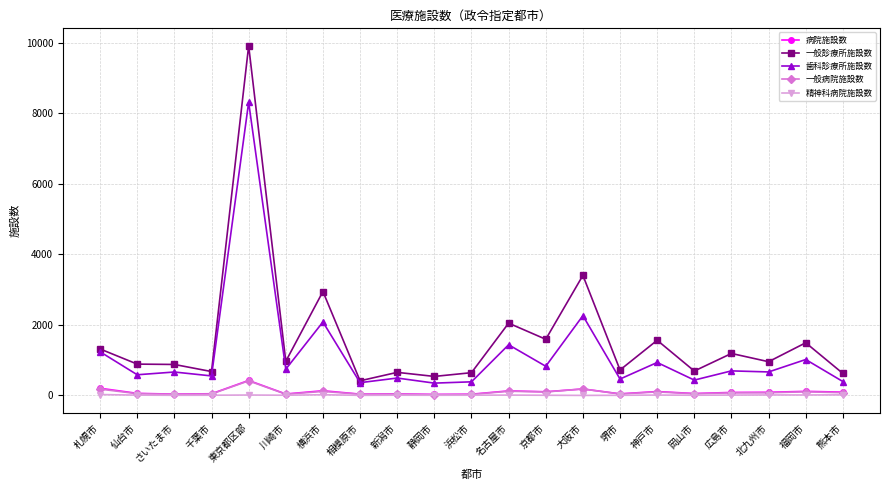

True or false: 一般病院施設数 and 病院施設数 cross at least once.

False